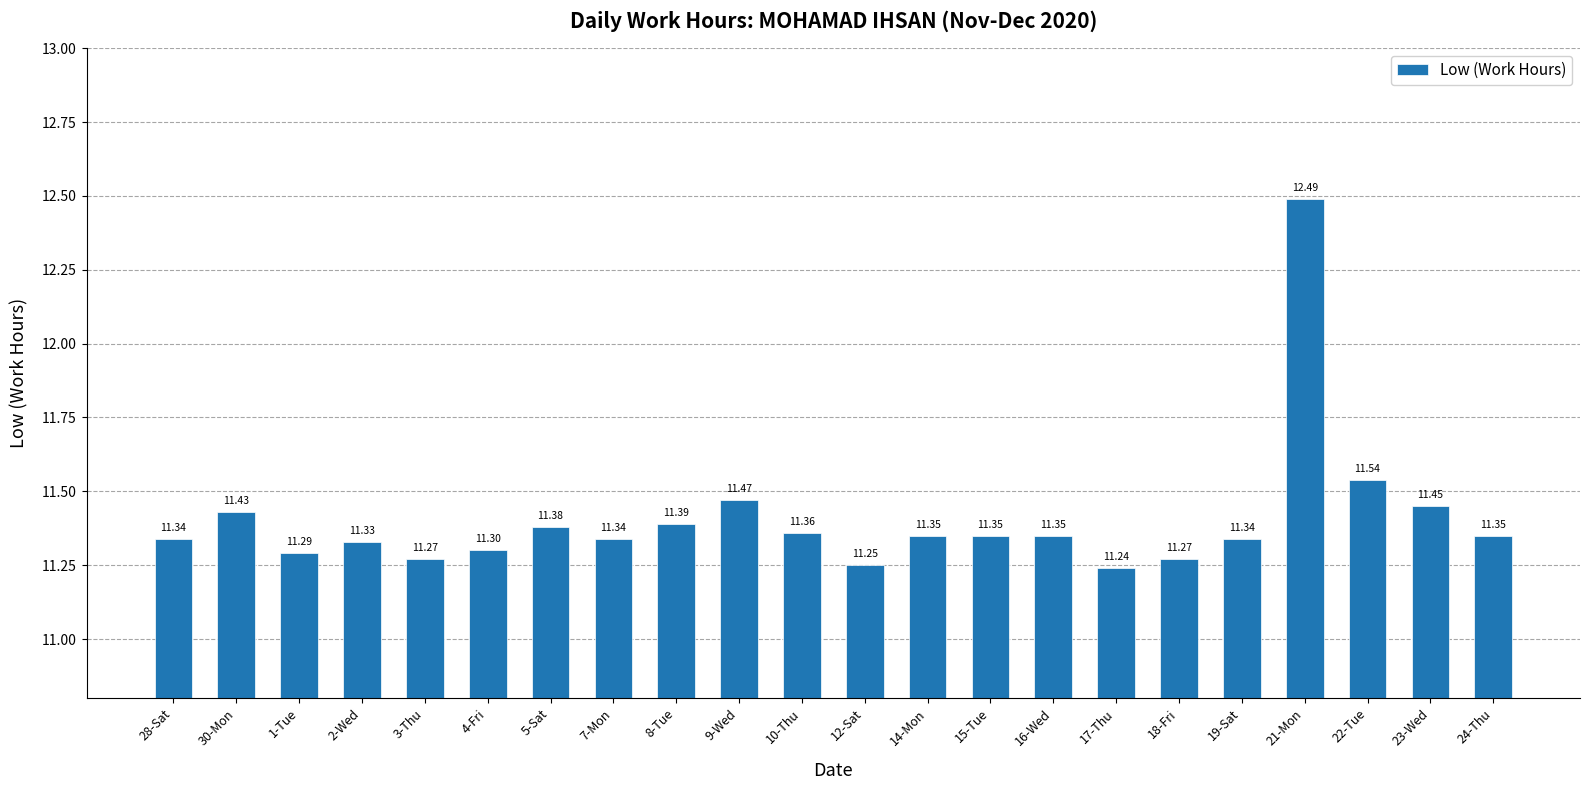

What is the ratio of the value at 12-Sat to the value at 22-Tue?

1.0